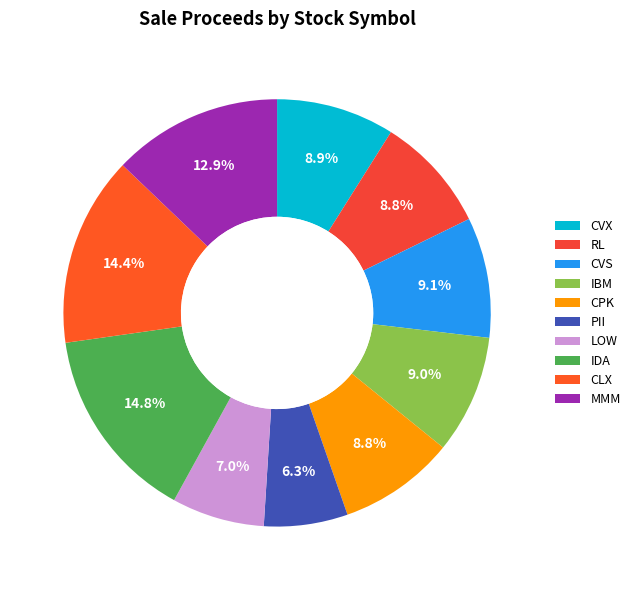

How many slices are in this pie chart?

10